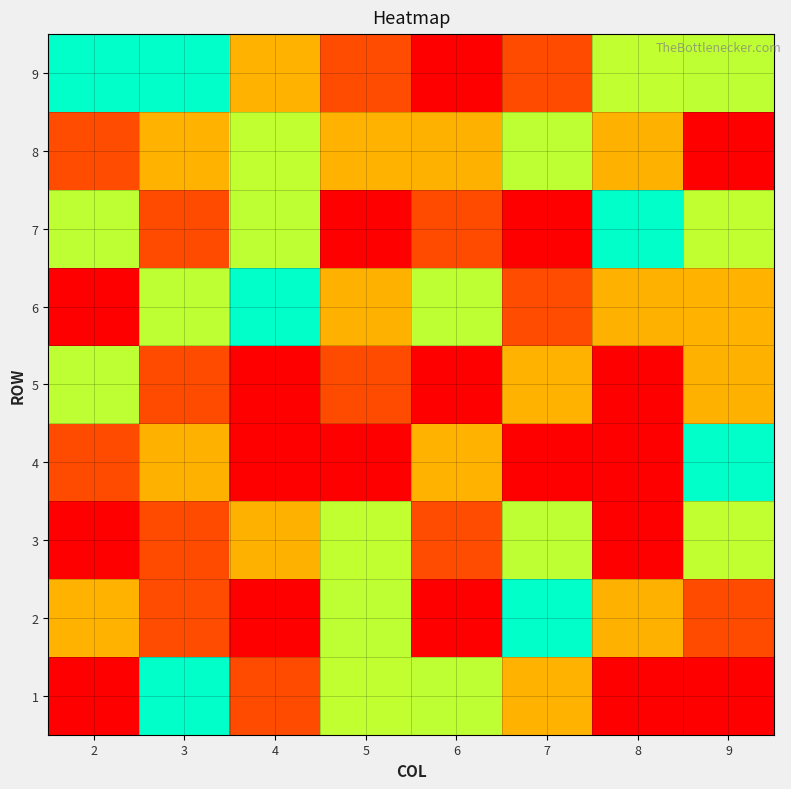

Which series has the largest total across all categories?

5